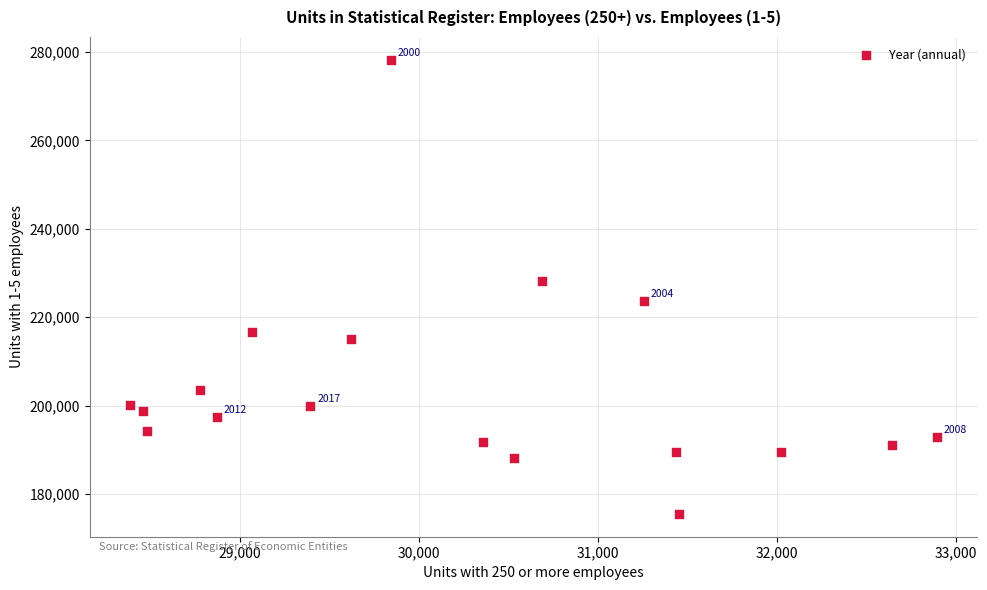

What Y value in the scatter plot is closest to 226862?

228133